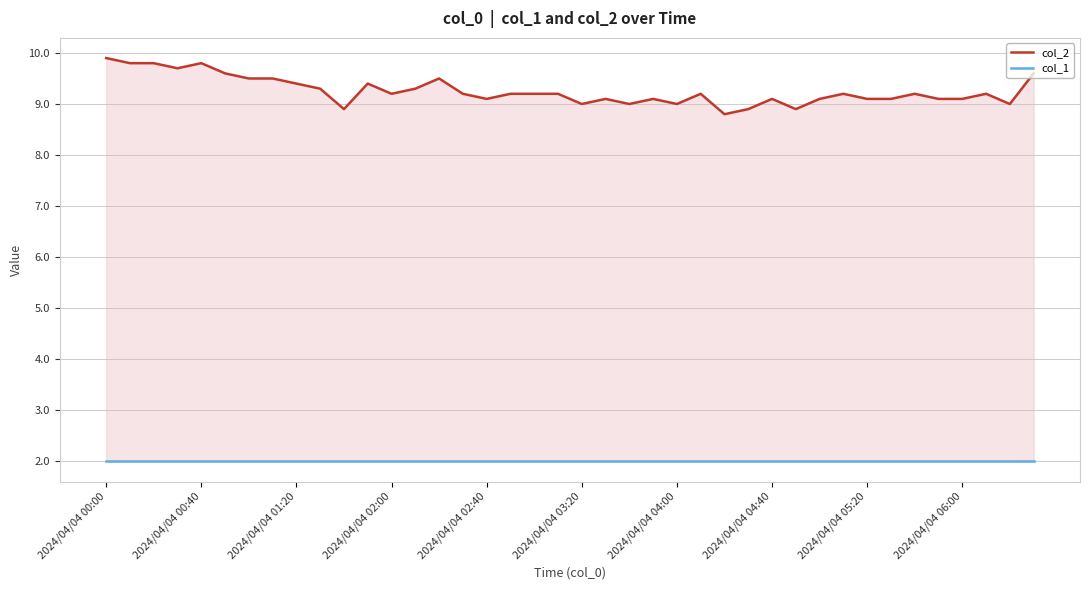

Which series has the largest total across all categories?

col_2